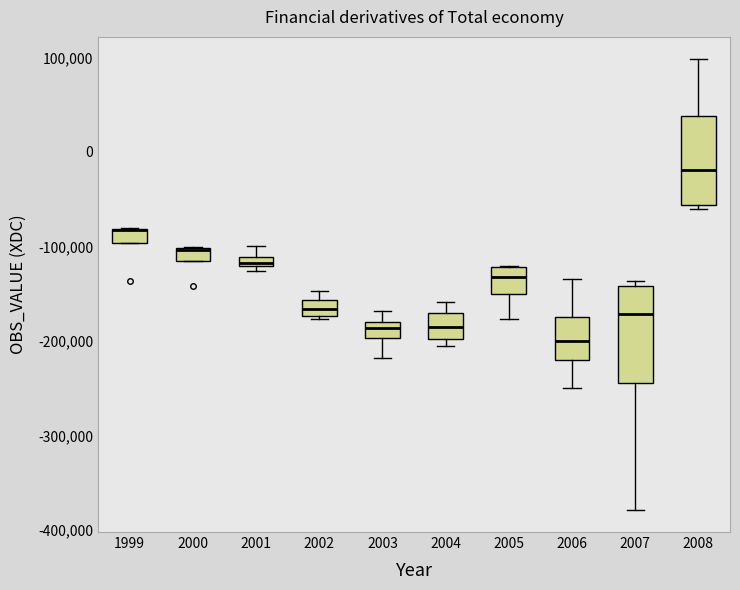

Where does the lower whisker of the box at x = 2006 end on the y-axis? The values are not printed on the chart, so give them approximately, as read against the axis.

-250000